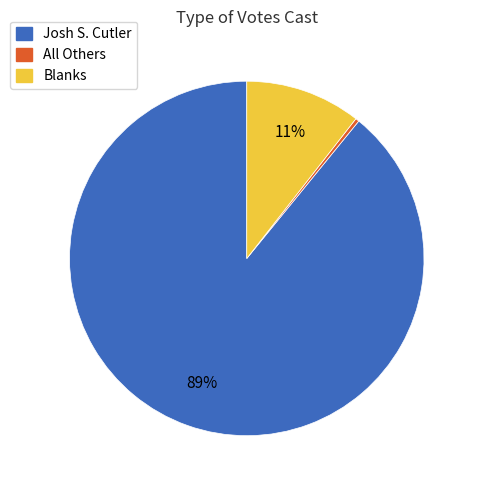

Is there a majority slice in this chart?

Yes